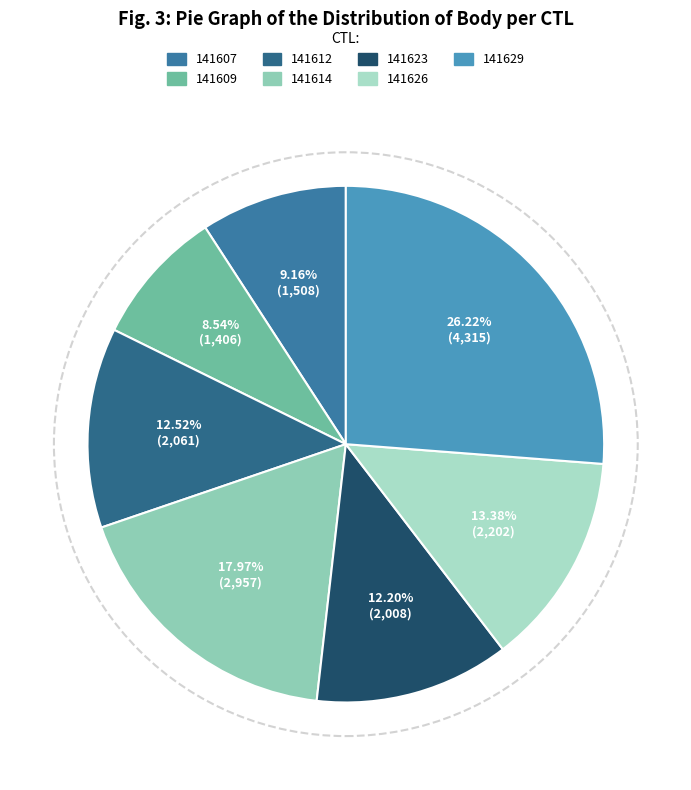

Rank the categories by value from lowest to highest.

141609, 141607, 141623, 141612, 141626, 141614, 141629